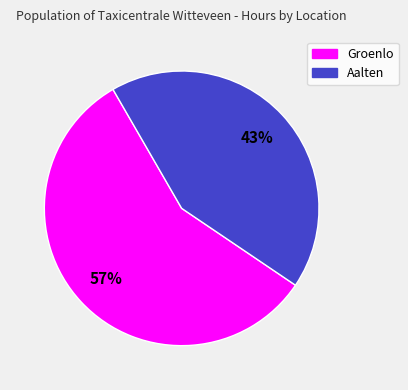

To the nearest percent, what is the difference between the largest and smallest slice percentages?

14%